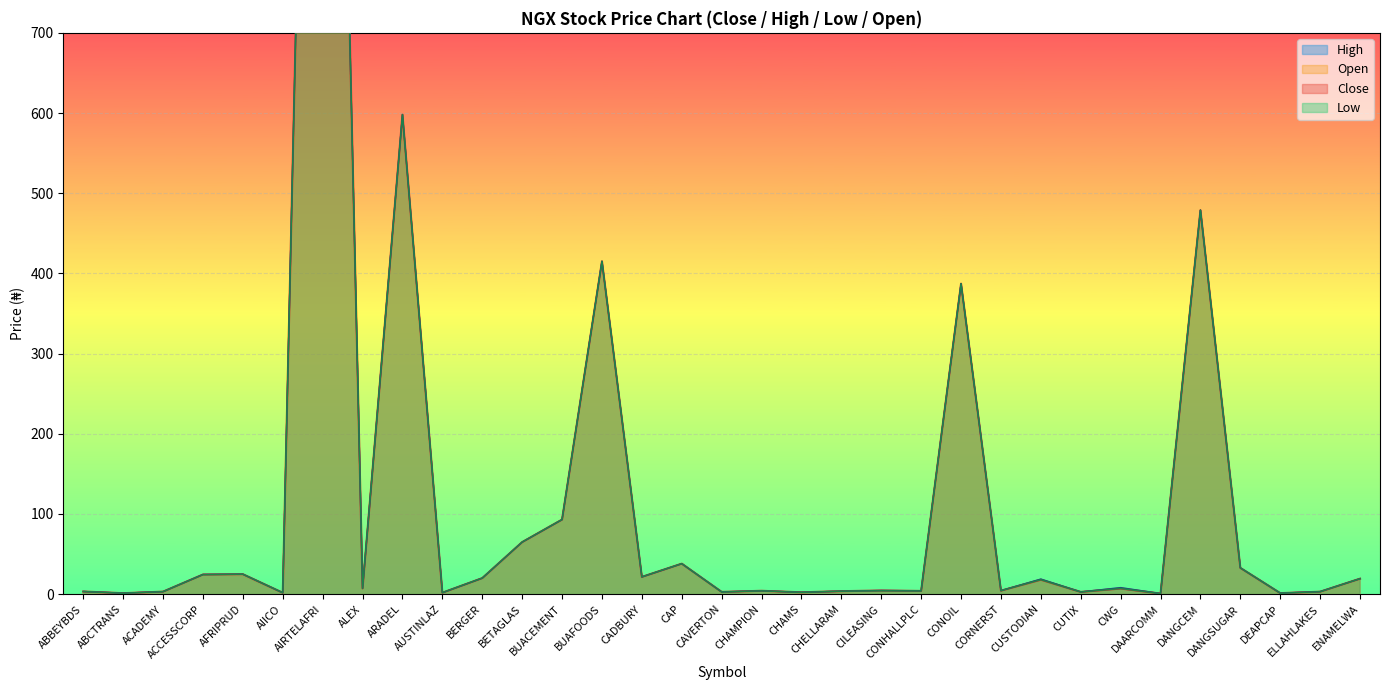

Which series has the largest total across all categories?

High